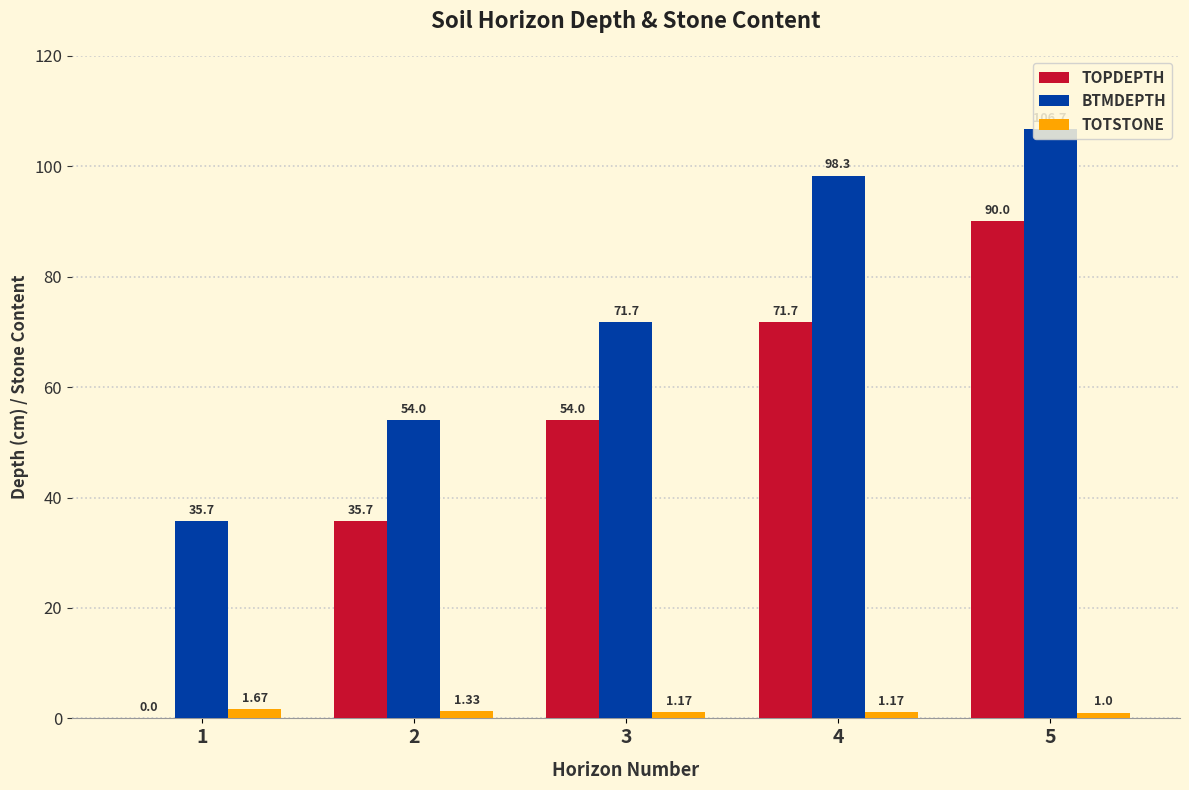

What is the sum of the TOPDEPTH values at 3 and 1?

54.0